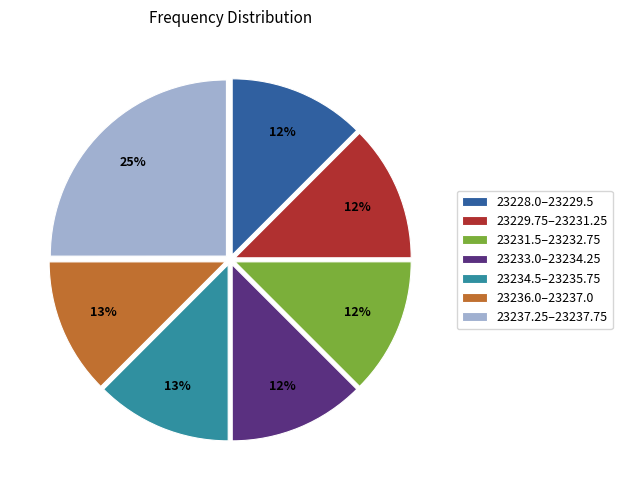

To the nearest percent, what percentage of the pie is 23237.25–23237.75?

25%